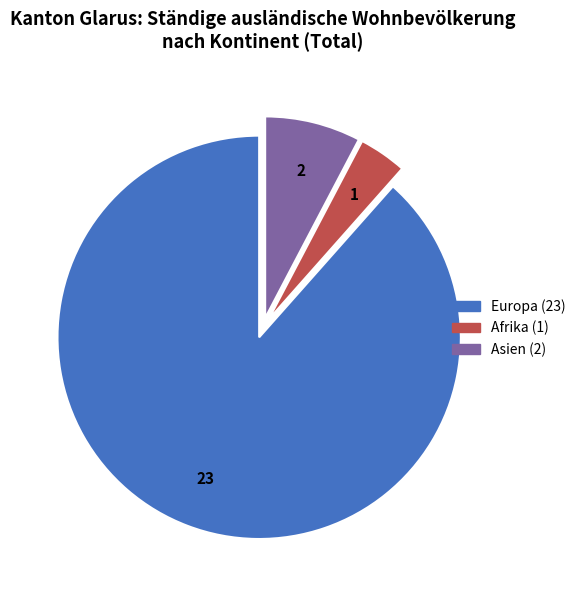

Is there a majority slice in this chart?

Yes